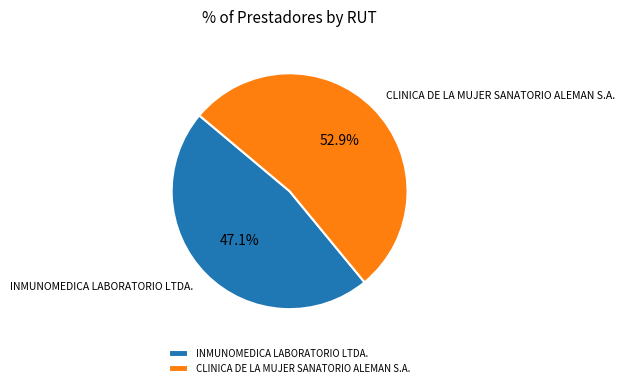

The CLINICA DE LA MUJER SANATORIO ALEMAN S.A. slice represents 53% of the pie. True or false?

True